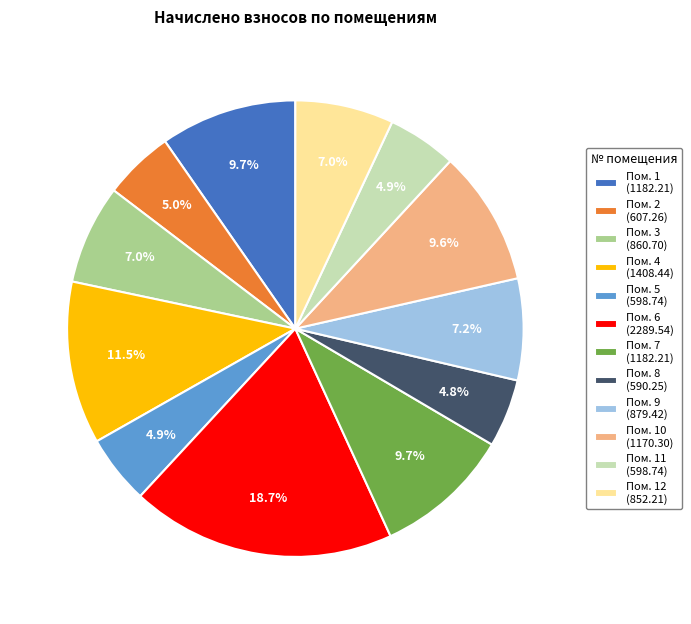

To the nearest percent, what is the average slice percentage?

8%